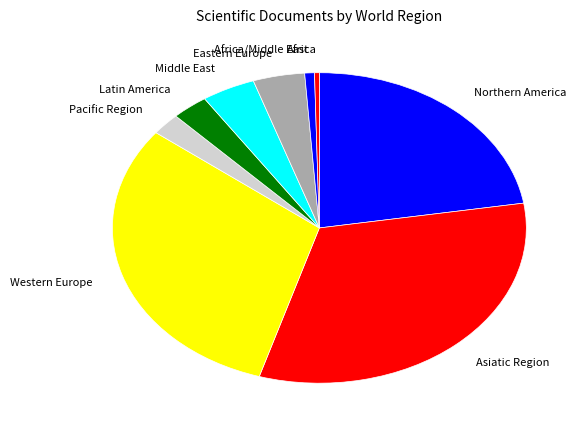

True or false: Africa/Middle East accounts for 1% of the total.

True